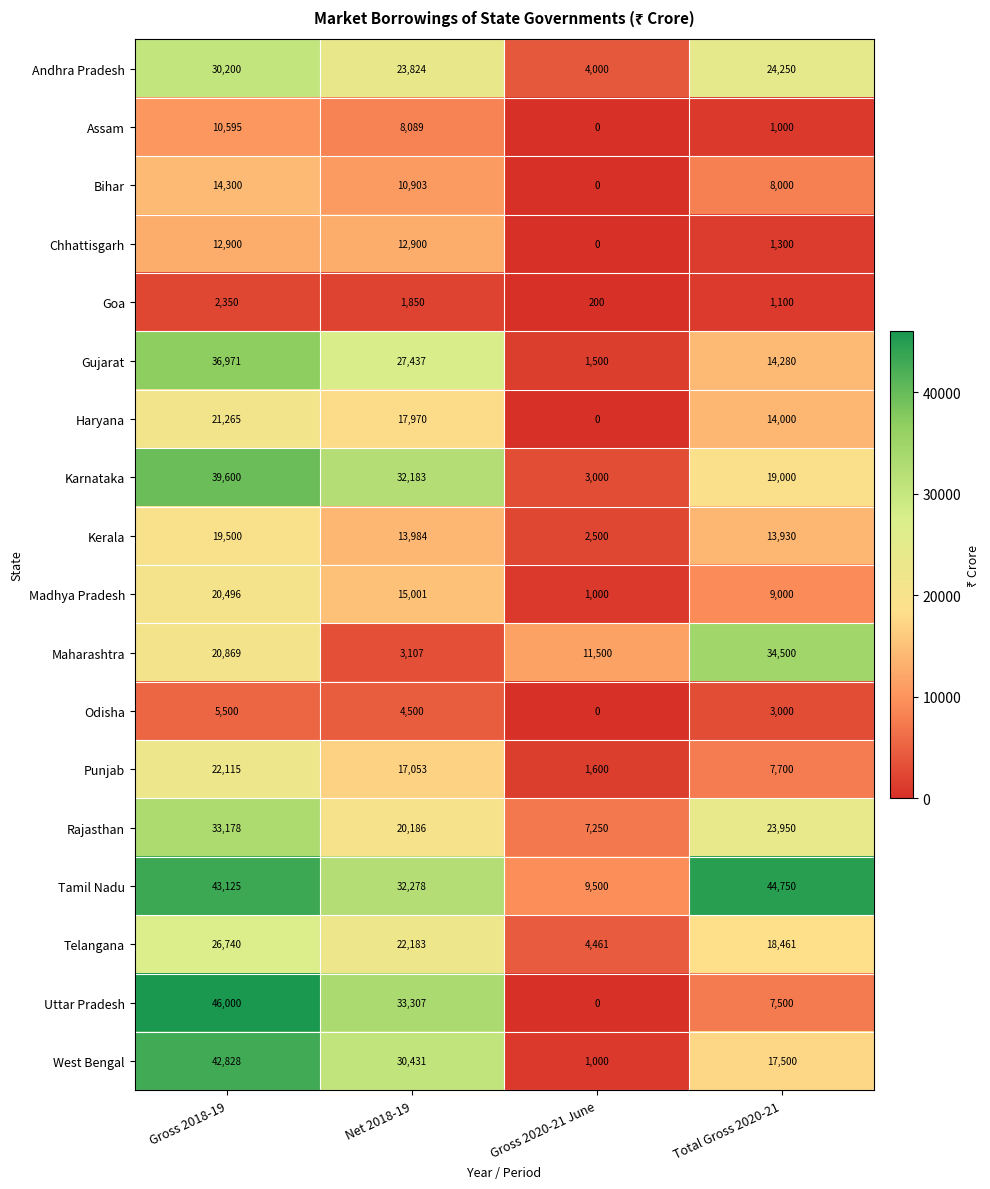

Is the value of Tamil Nadu at Gross 2018-19 greater than the value of Gujarat at Gross 2020-21 June?

Yes